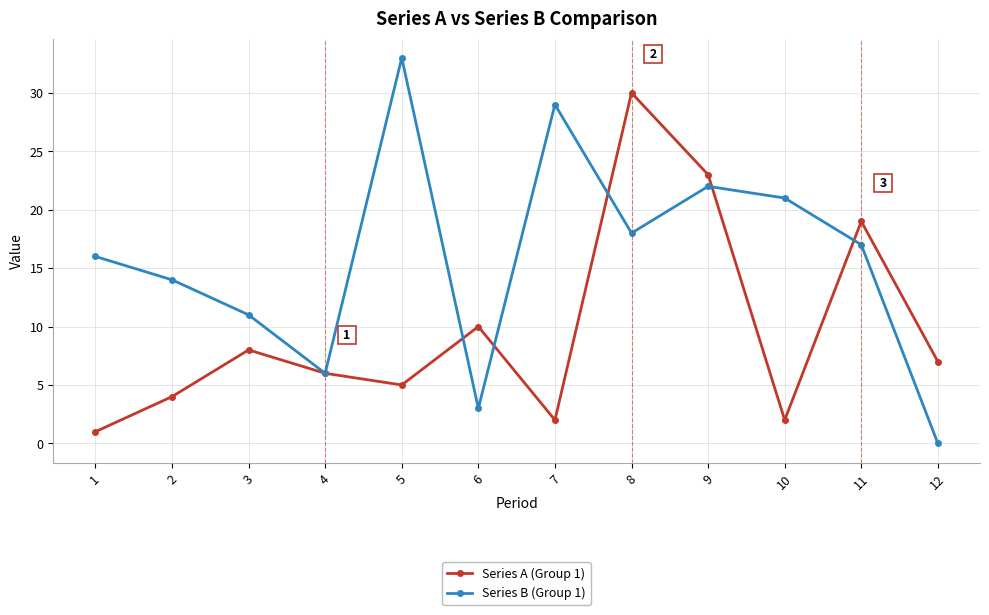

What is the difference between the highest and lowest values at 5?

28